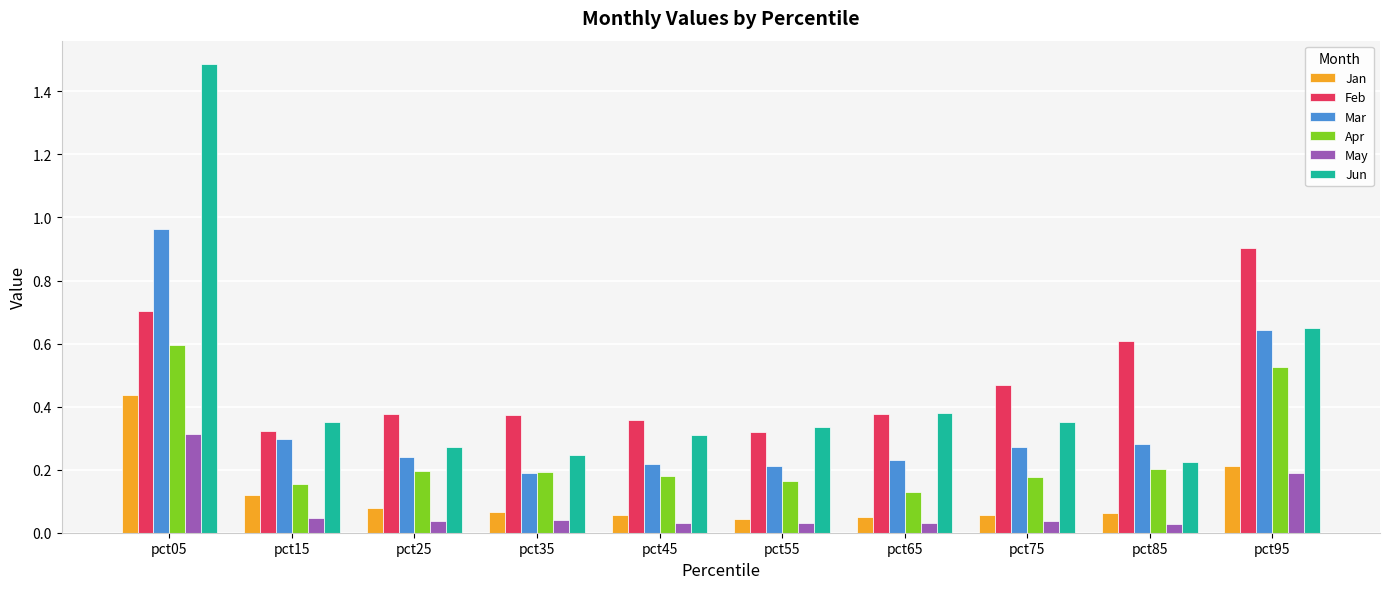

Is the value of Jun at pct15 greater than the value of May at pct75?

Yes